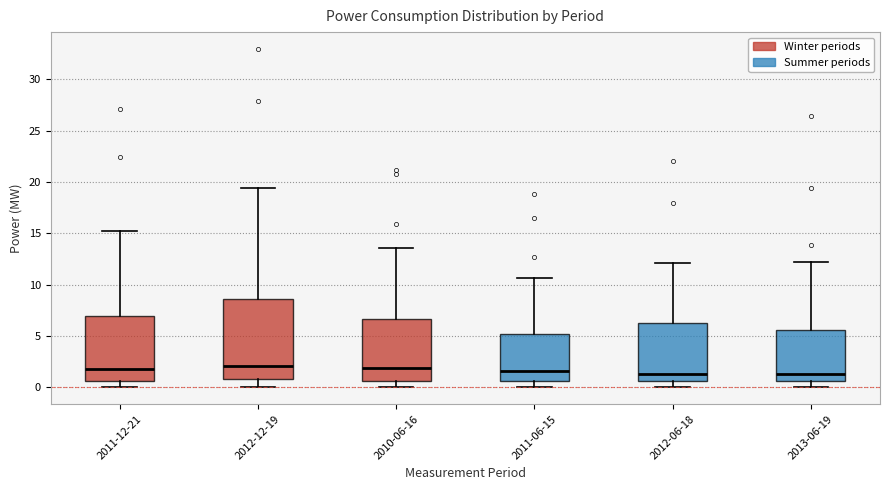

Where is the lower edge of the box for 2011-06-15 on the y-axis? The values are not printed on the chart, so give them approximately, as read against the axis.

0.5